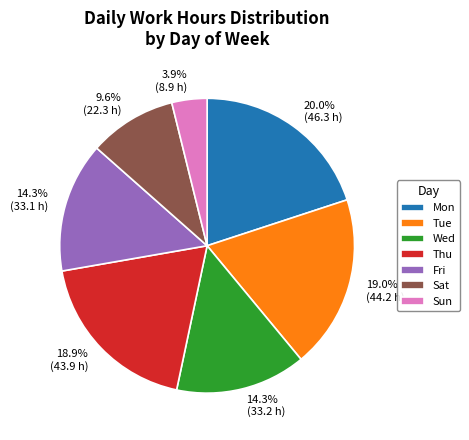

Combined, do Wed and Sat account for over 50%?

No